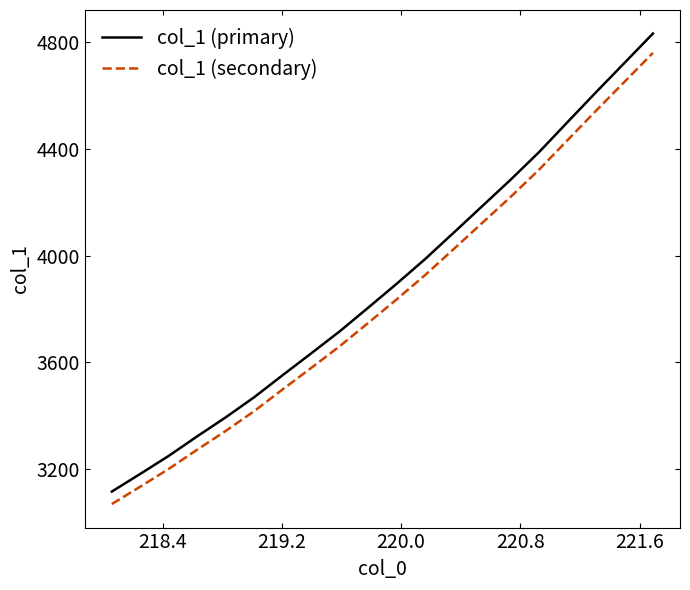

What is the difference between the maximum and minimum values in the col_1 (secondary) series?

1688.4